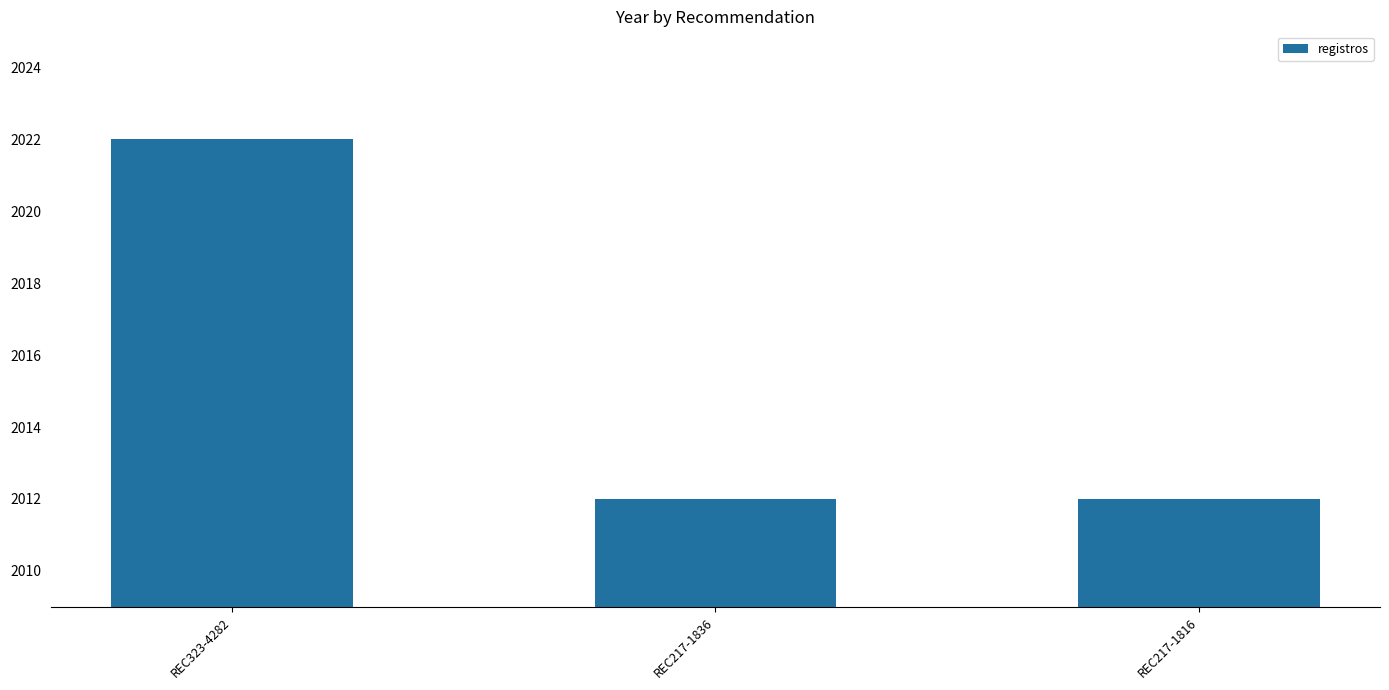

Between REC217-1816 and REC323-4282, which is larger?

REC323-4282